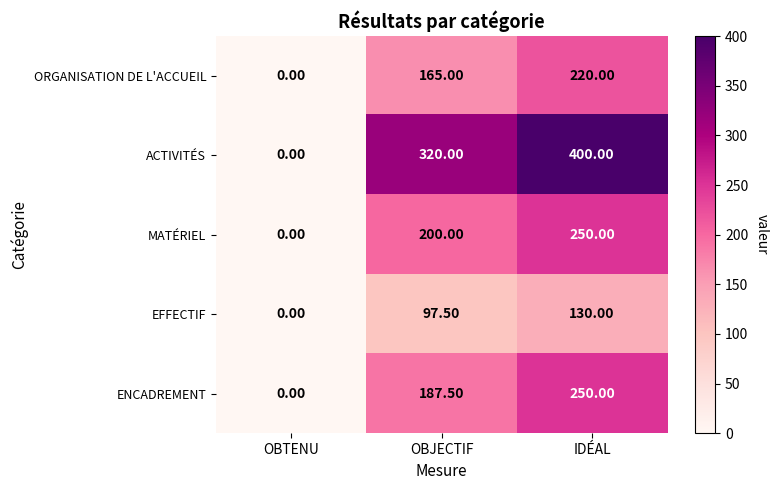

Which series has the widest spread of values?

ACTIVITÉS